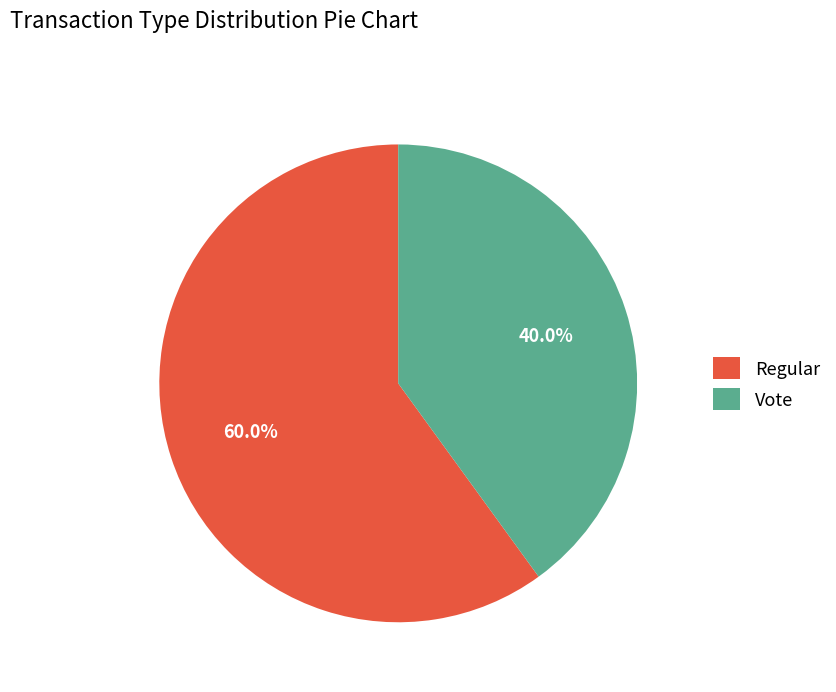

Do Vote and Regular together represent more than half of the pie?

Yes